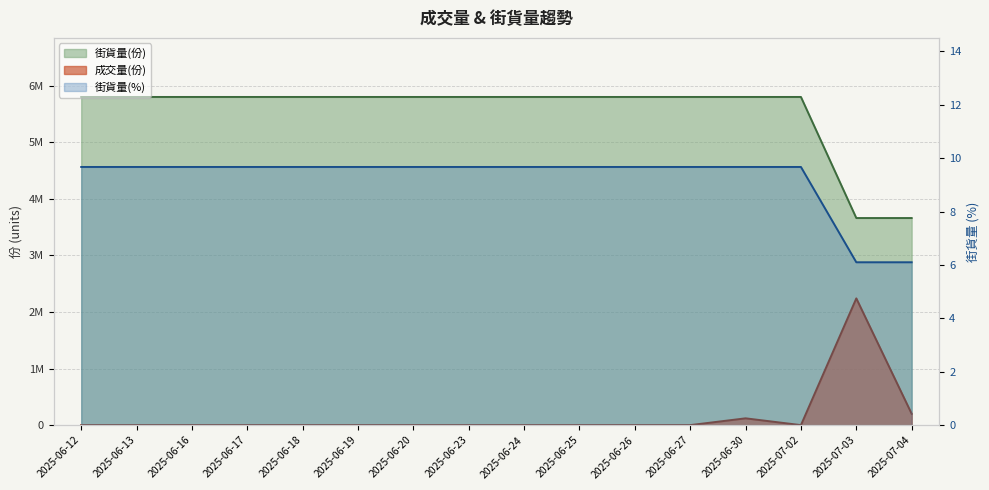

The 街貨量(%) series shows 13.6 at 2025-06-26. True or false?

False